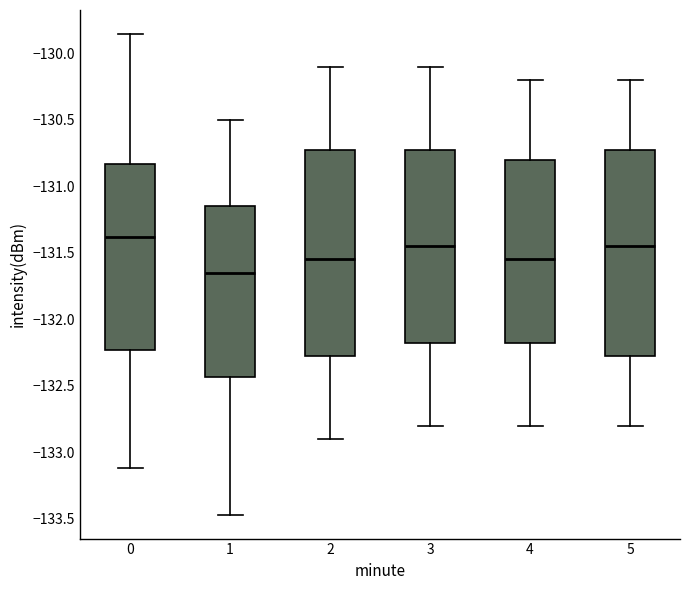

Reading left to right, transcribe this box plot: for each box, give where its median line is, the range the box spans, and where its two whiskers end, as read against the y-axis. The values are not printed on the chart, so give them approximately, as read against the axis.

0: median -131.40, box -132.25 to -130.85, whiskers -133.10 to -129.85
1: median -131.65, box -132.45 to -131.15, whiskers -133.45 to -130.50
2: median -131.55, box -132.25 to -130.70, whiskers -132.90 to -130.10
3: median -131.45, box -132.15 to -130.70, whiskers -132.80 to -130.10
4: median -131.55, box -132.15 to -130.80, whiskers -132.80 to -130.20
5: median -131.45, box -132.25 to -130.70, whiskers -132.80 to -130.20